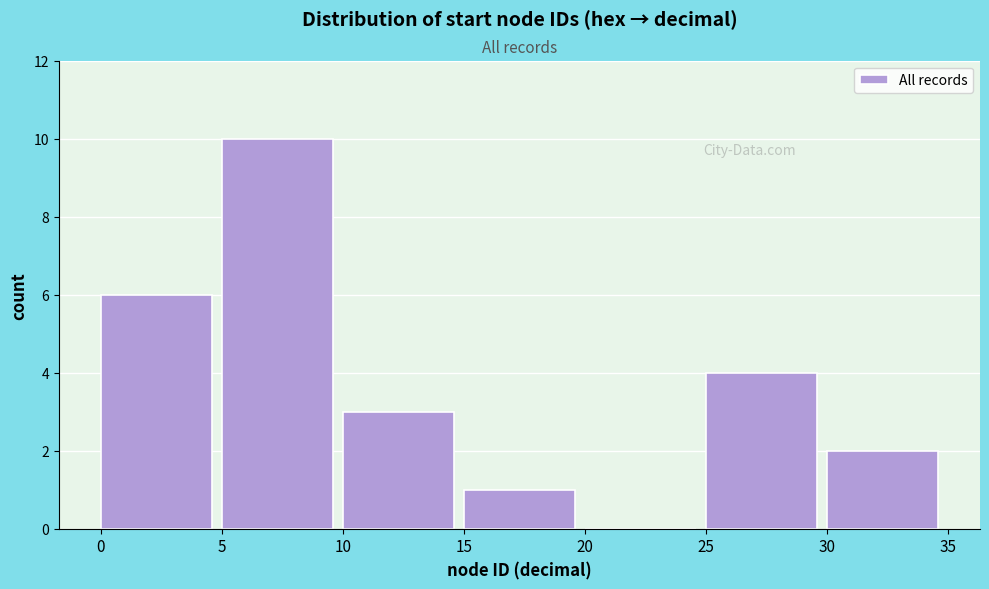

Reading left to right, transcribe this chart: for each bar, give the range it covers on the x-axis and its height. The values are not printed on the chart, so give them approximately, as read against the axis.

0 to 5: 6
5 to 10: 10
10 to 15: 3
15 to 20: 1
20 to 25: 0
25 to 30: 4
30 to 35: 2